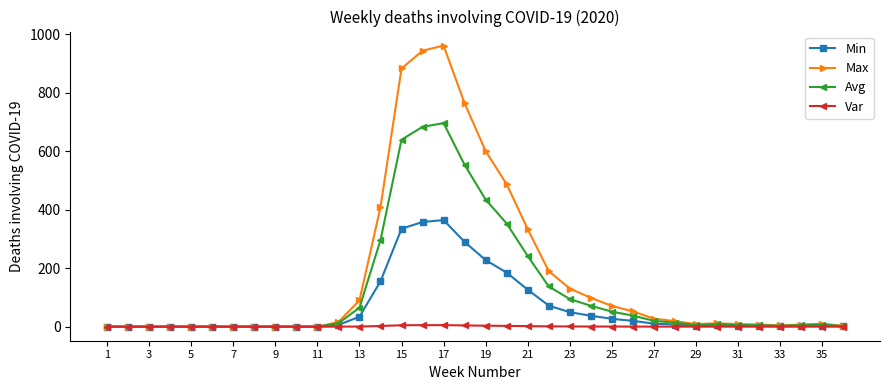

Which series has the largest total across all categories?

Max